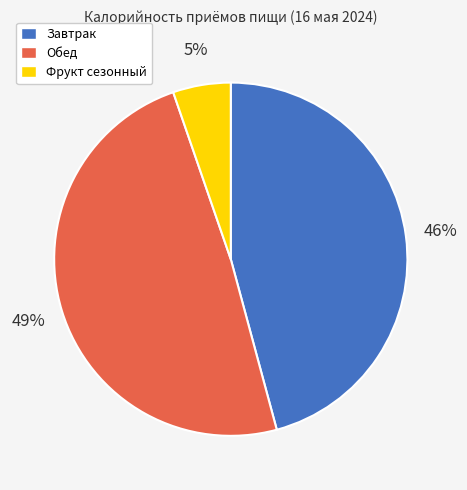

Combined, do Обед and Фрукт сезонный account for over 50%?

Yes